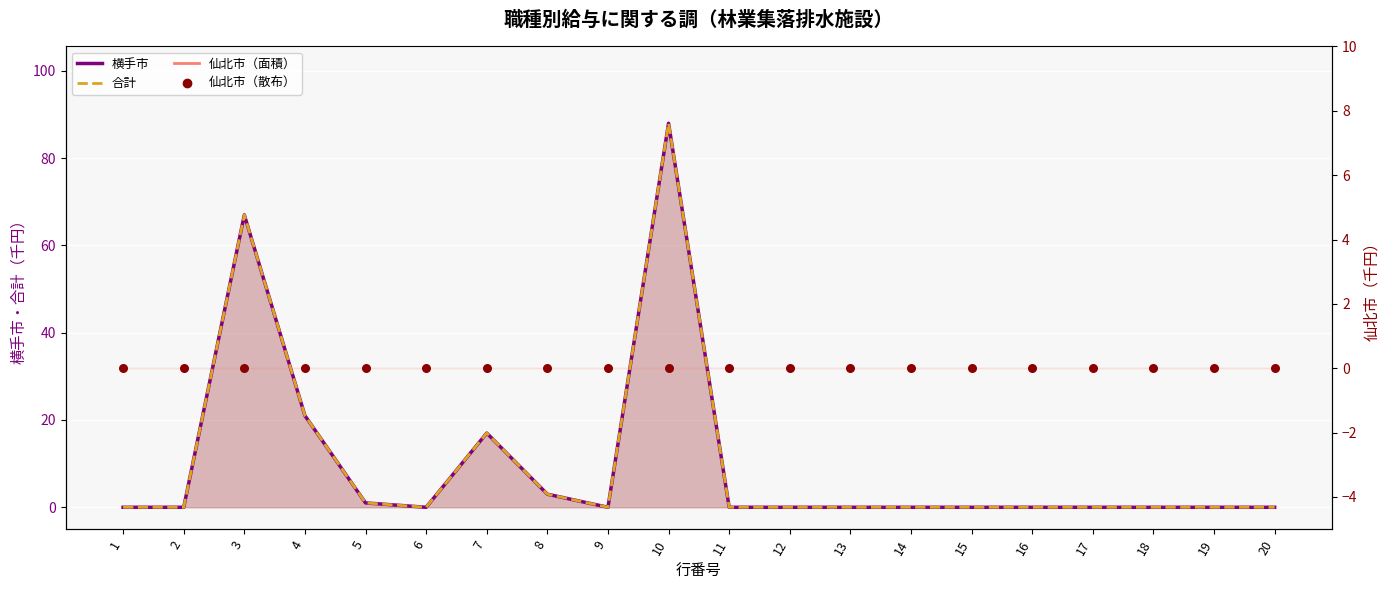

Which series has the largest Y range (max minus min)?

横手市_line